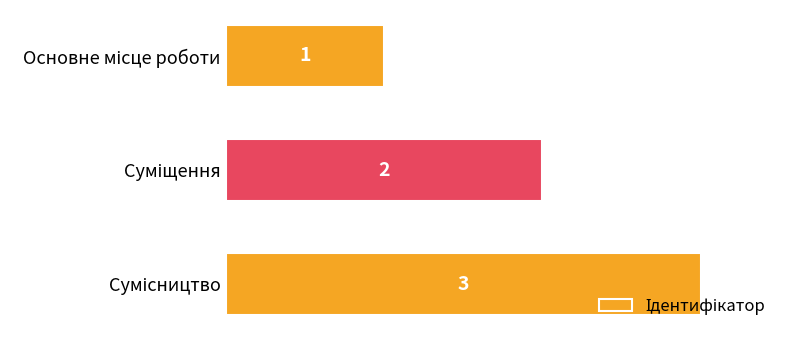

What is the maximum value shown in the chart?

3